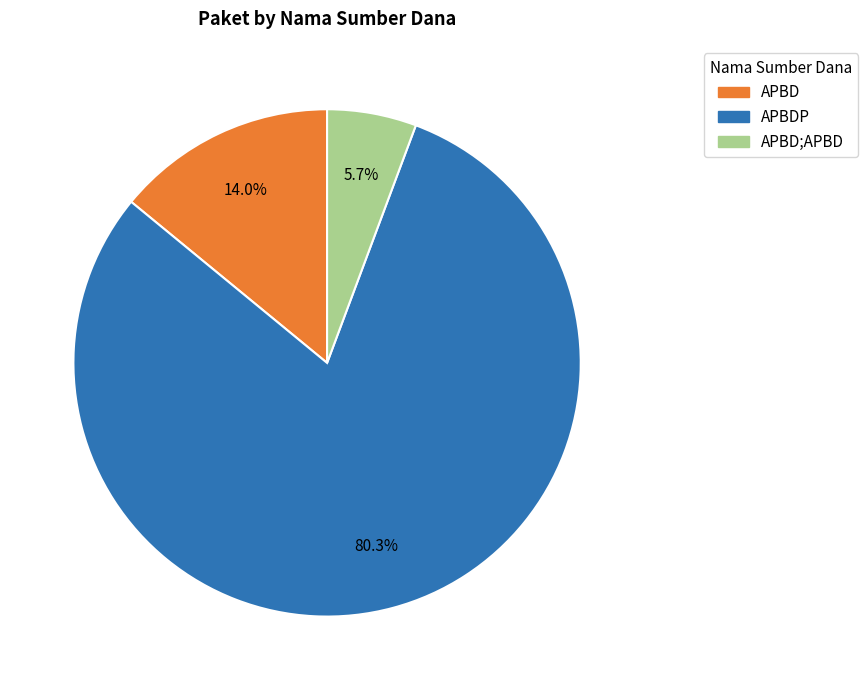

Does any single category account for the majority?

Yes